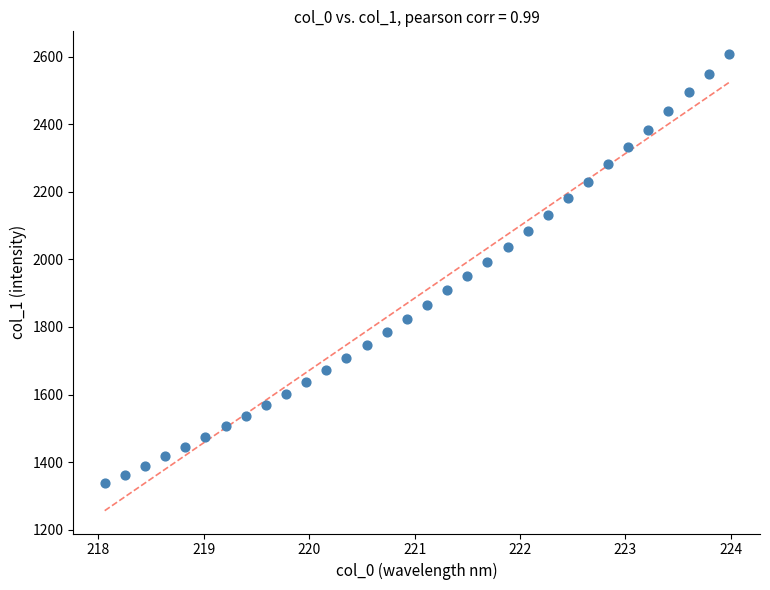

What is the range of X values (max minus min)?

5.9